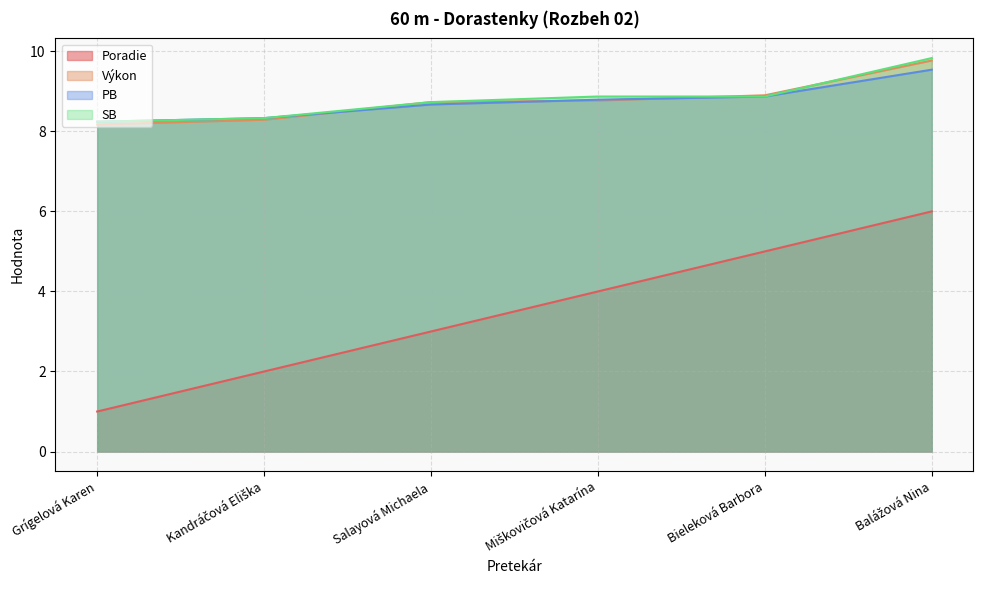

What is the average value of the Výkon series?

8.8